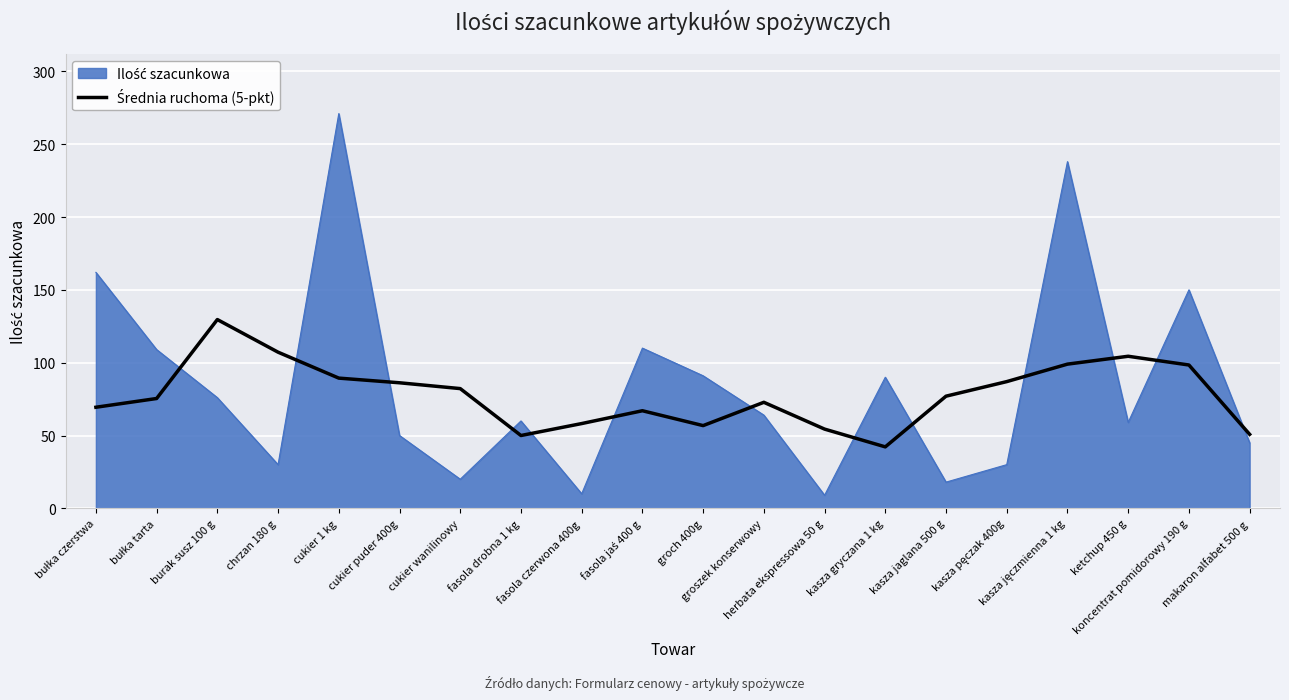

How many lines are shown in the chart?

2